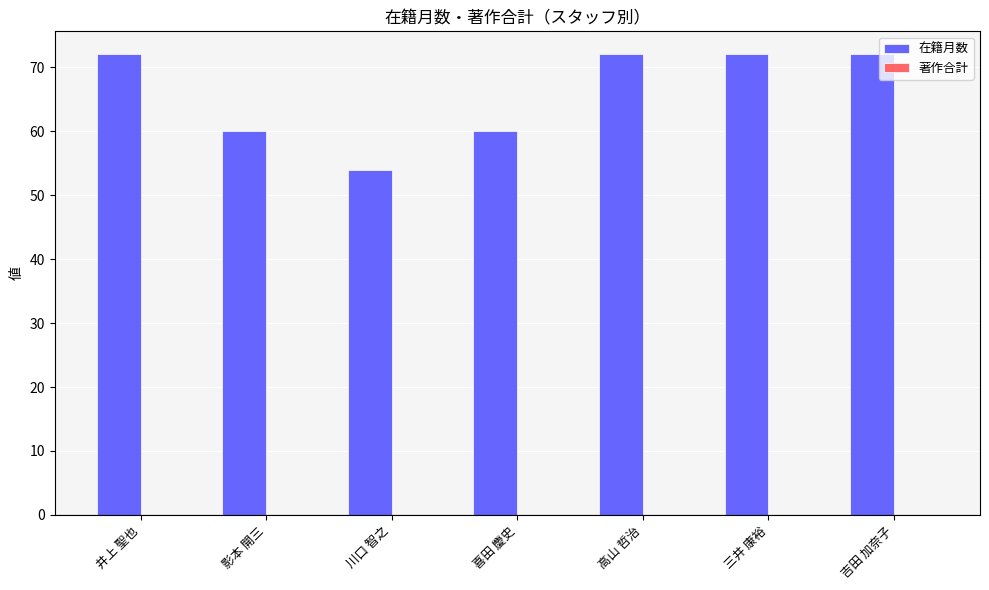

Reading left to right, extract all data points from this chart.

井上 聖也=72	影本 開三=60	川口 智之=54	喜田 慶史=60	高山 哲治=72	三井 康裕=72	吉田 加奈子=72